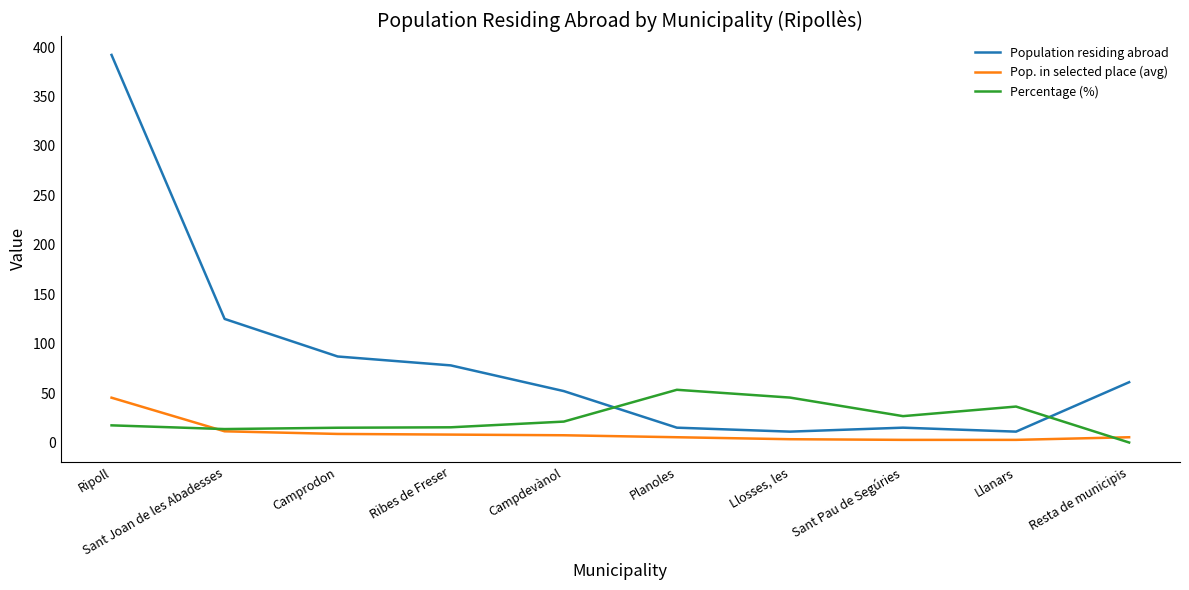

True or false: Pop. in selected place (avg) and Population residing abroad cross at least once.

False